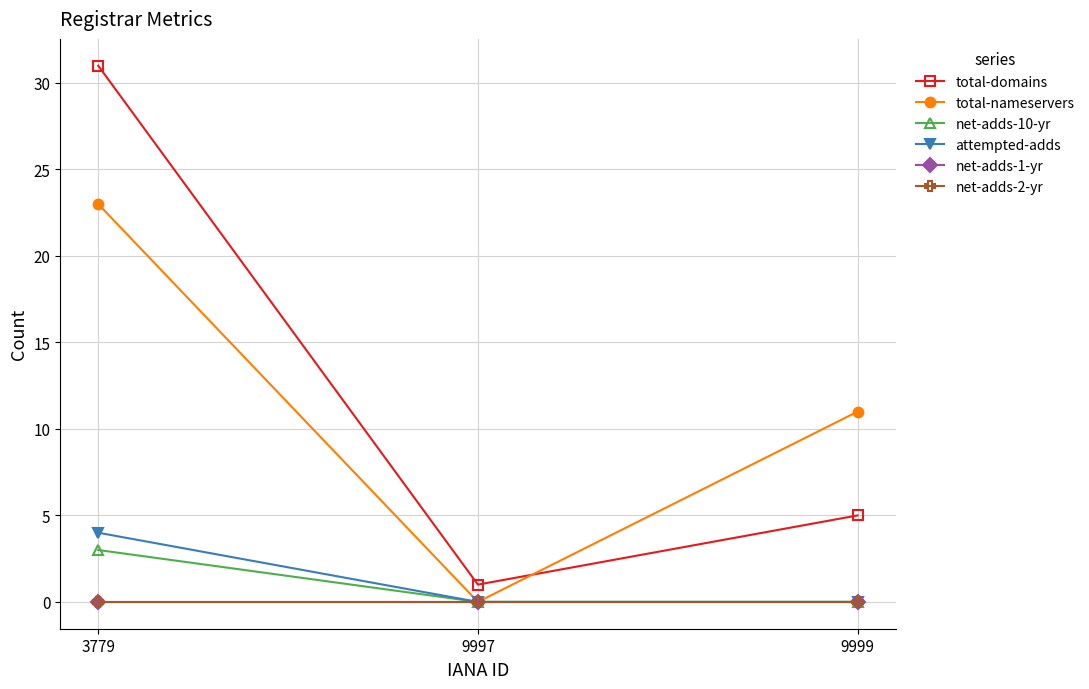

Which category has the lowest value in the total-domains series?

9997